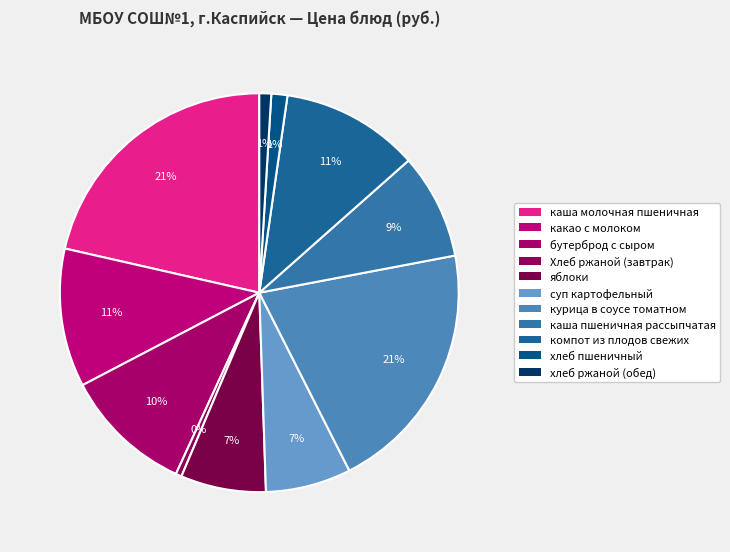

Count the number of slices in the pie.

11